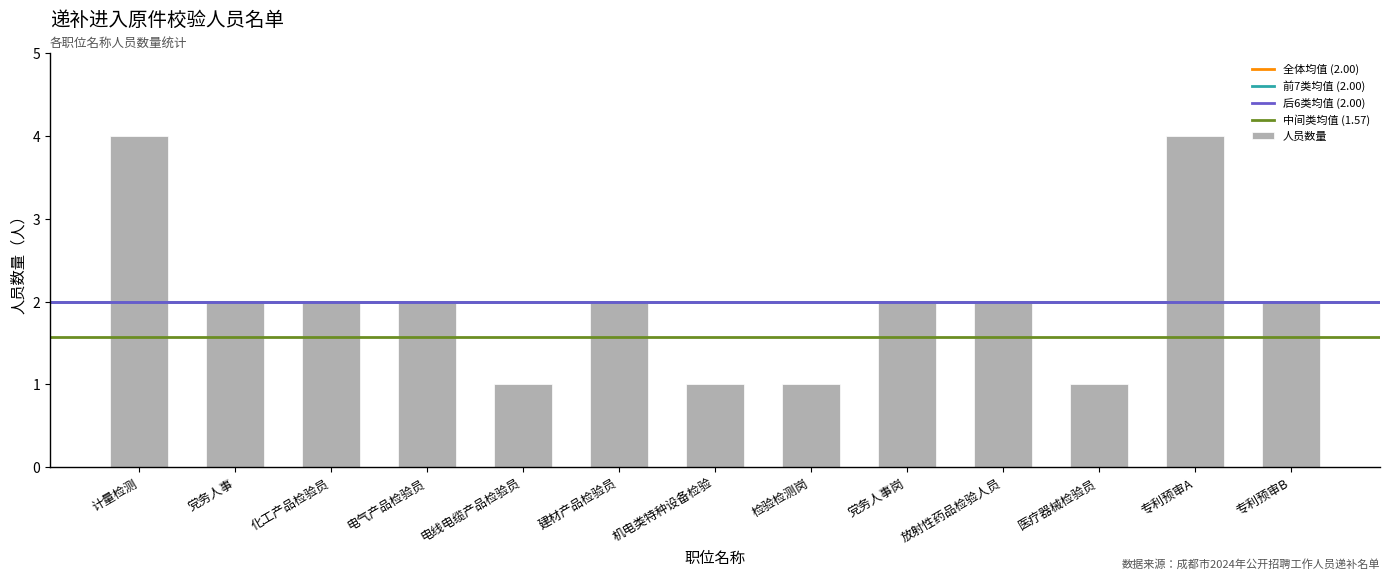

What is the maximum value shown in the chart?

4